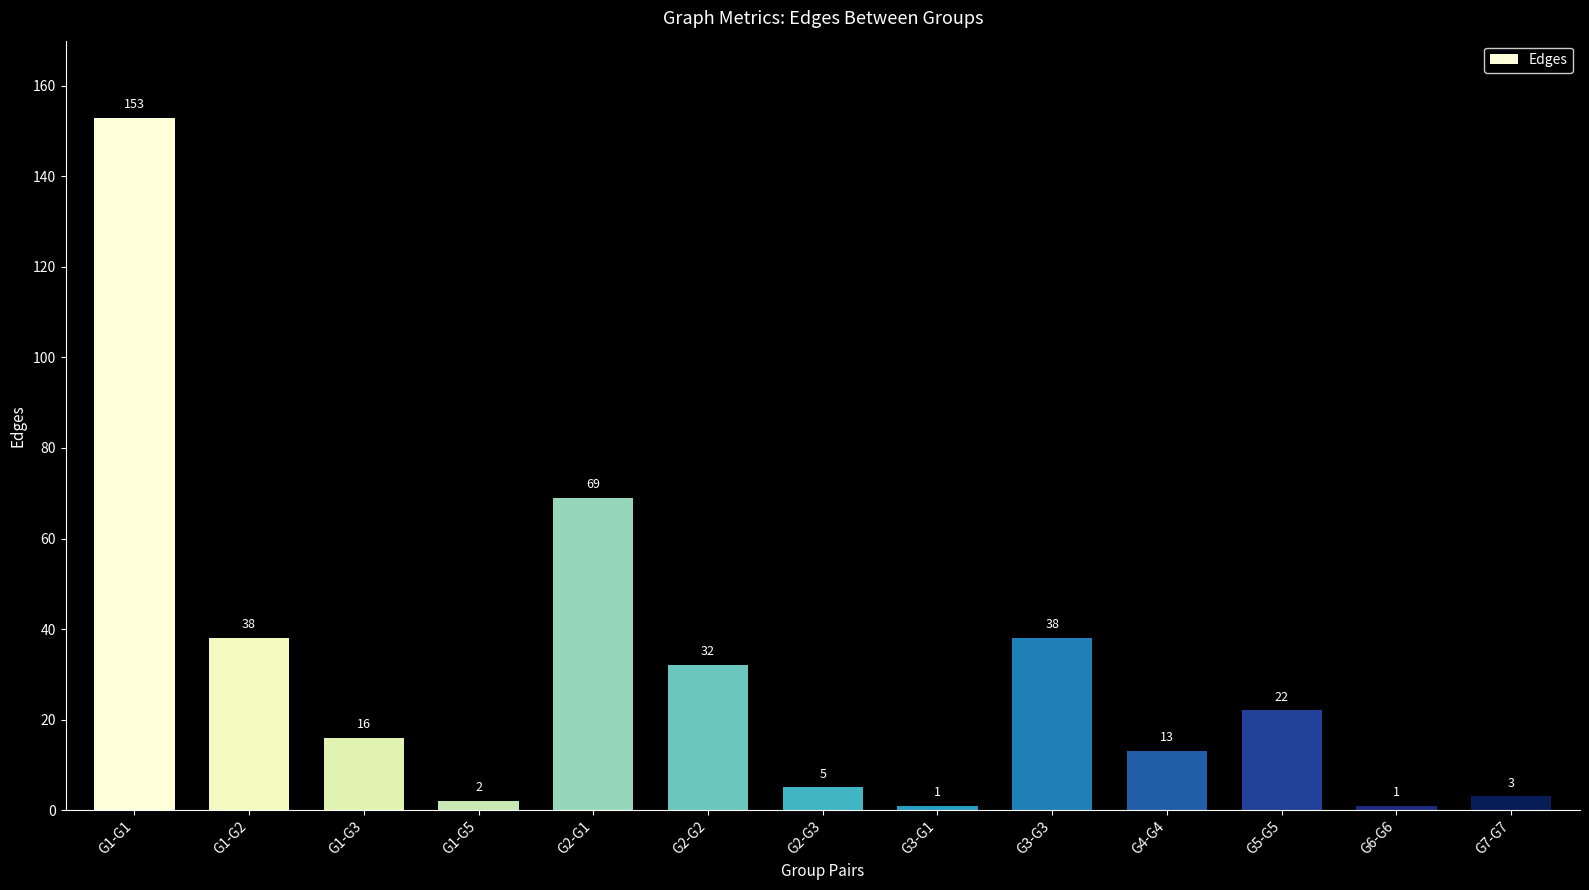

What is the maximum value shown in the chart?

153